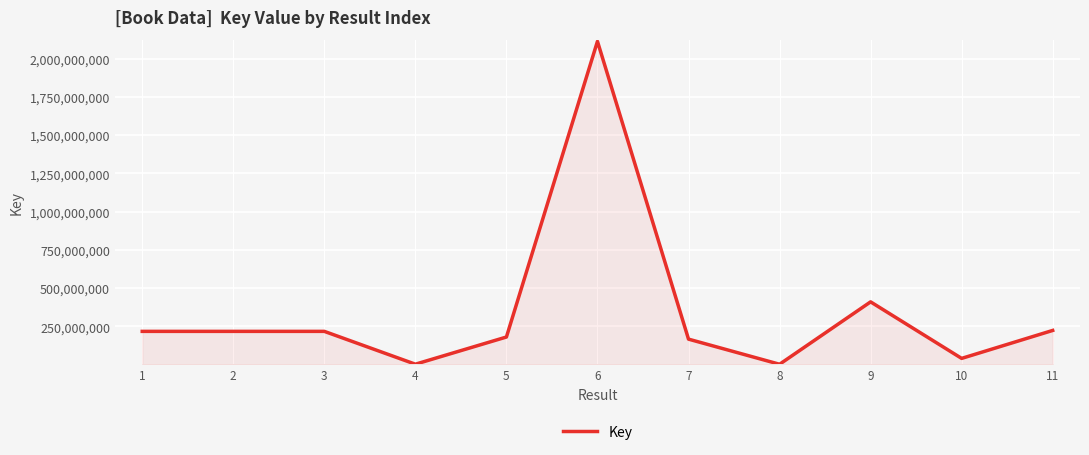

How many values are below 216353266?

5